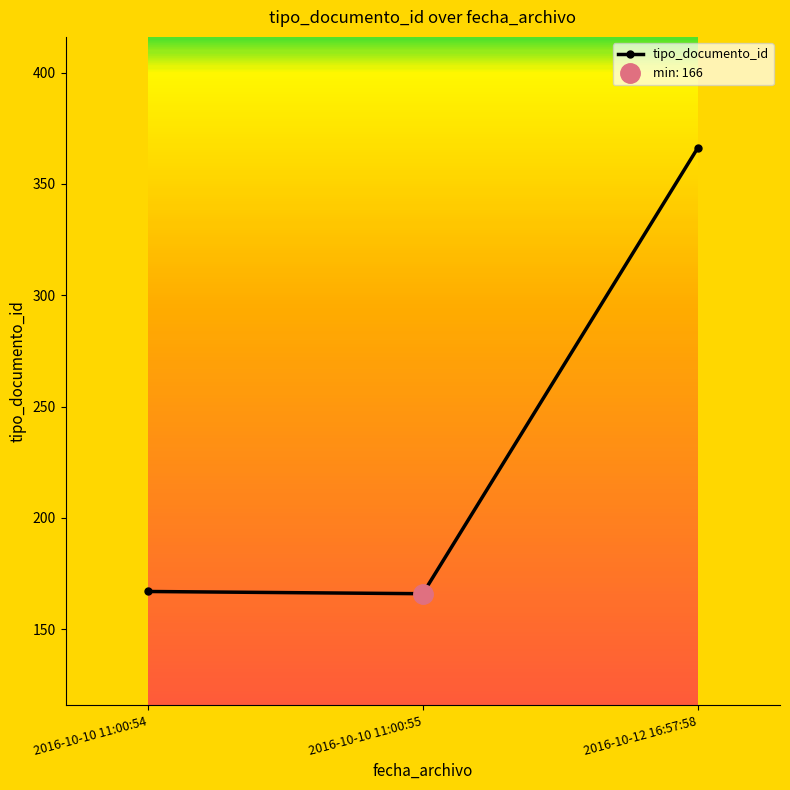

What is the difference between the maximum and minimum values?

200